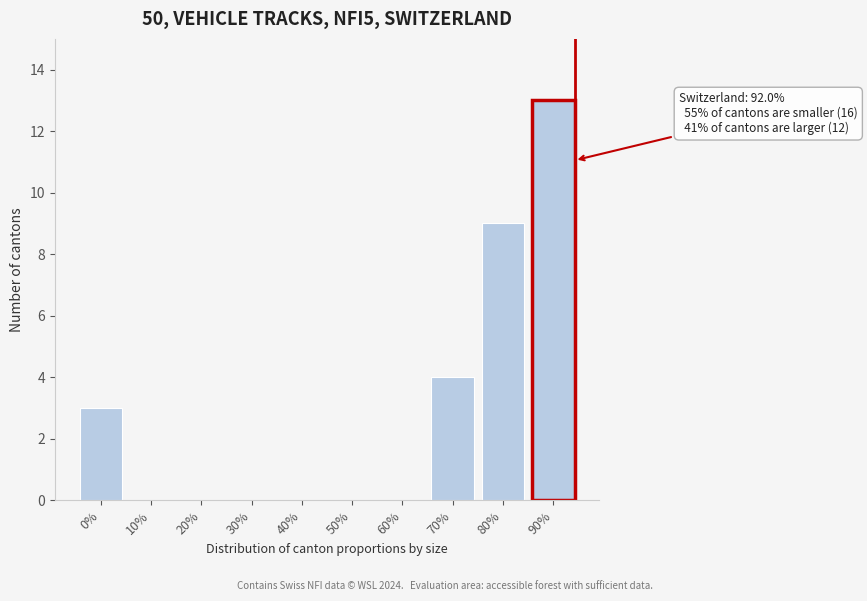

Reading right to left, extract all data points from this chart.

90%=13	80%=9	70%=4	60%=0	50%=0	40%=0	30%=0	20%=0	10%=0	0%=3